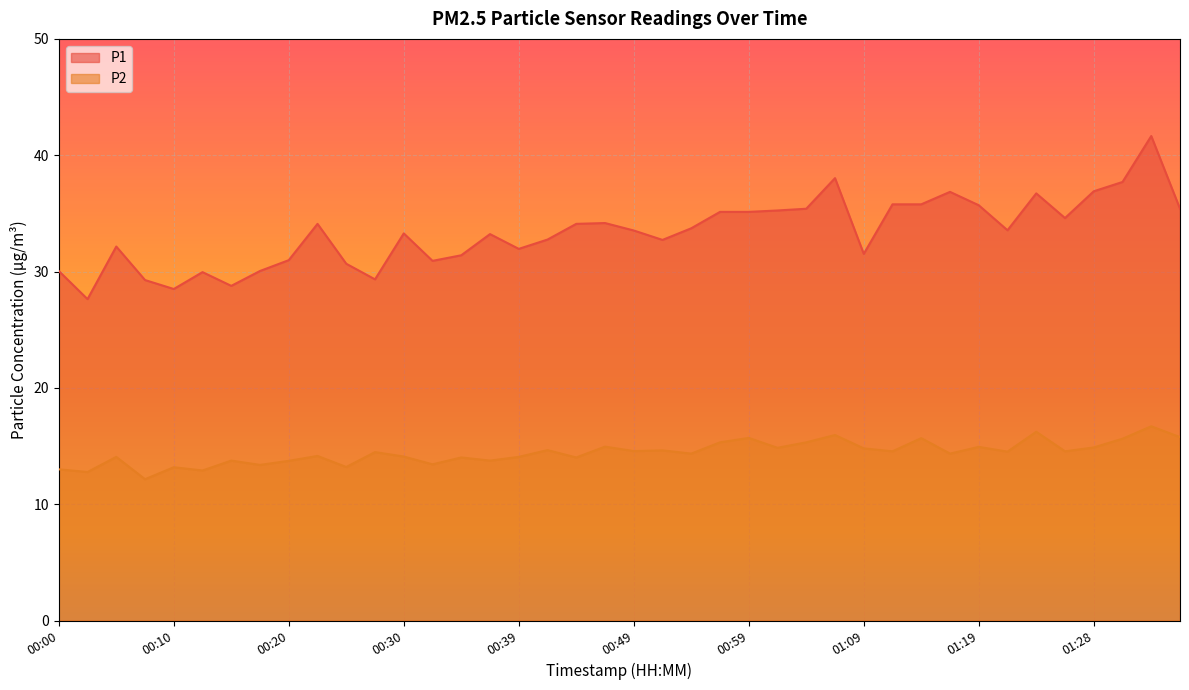

How many interior local peaks does the P2 series have?

15